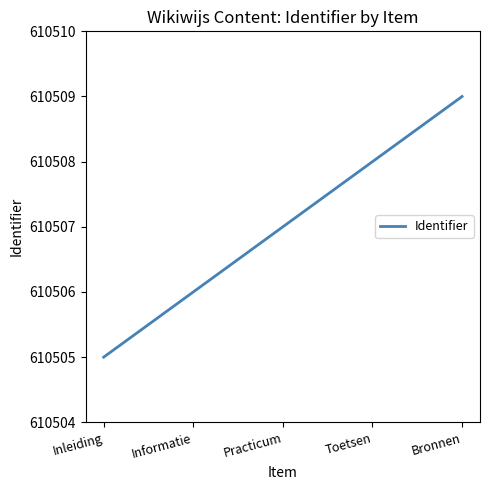

Reading left to right, list all the values displayed in this chart.

Inleiding=610505	Informatie=610506	Practicum=610507	Toetsen=610508	Bronnen=610509